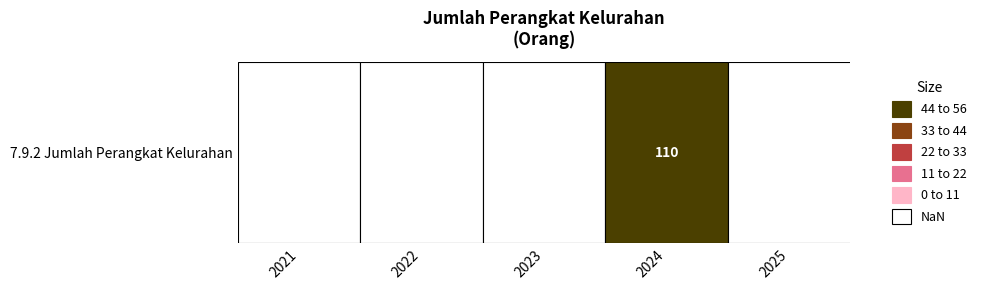

List the labels in order of value, smallest first.

2021, 2022, 2023, 2025, 2024